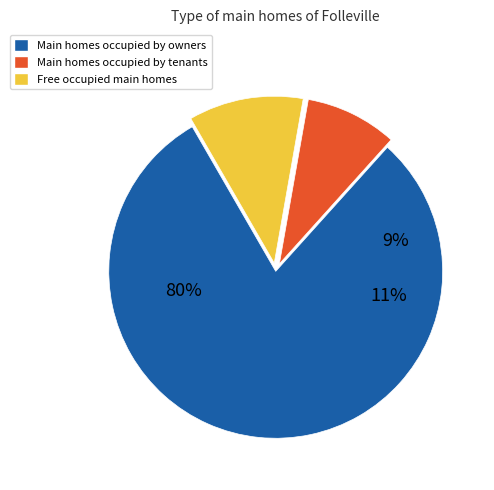

How much of the chart is everything except 5?

93.3%